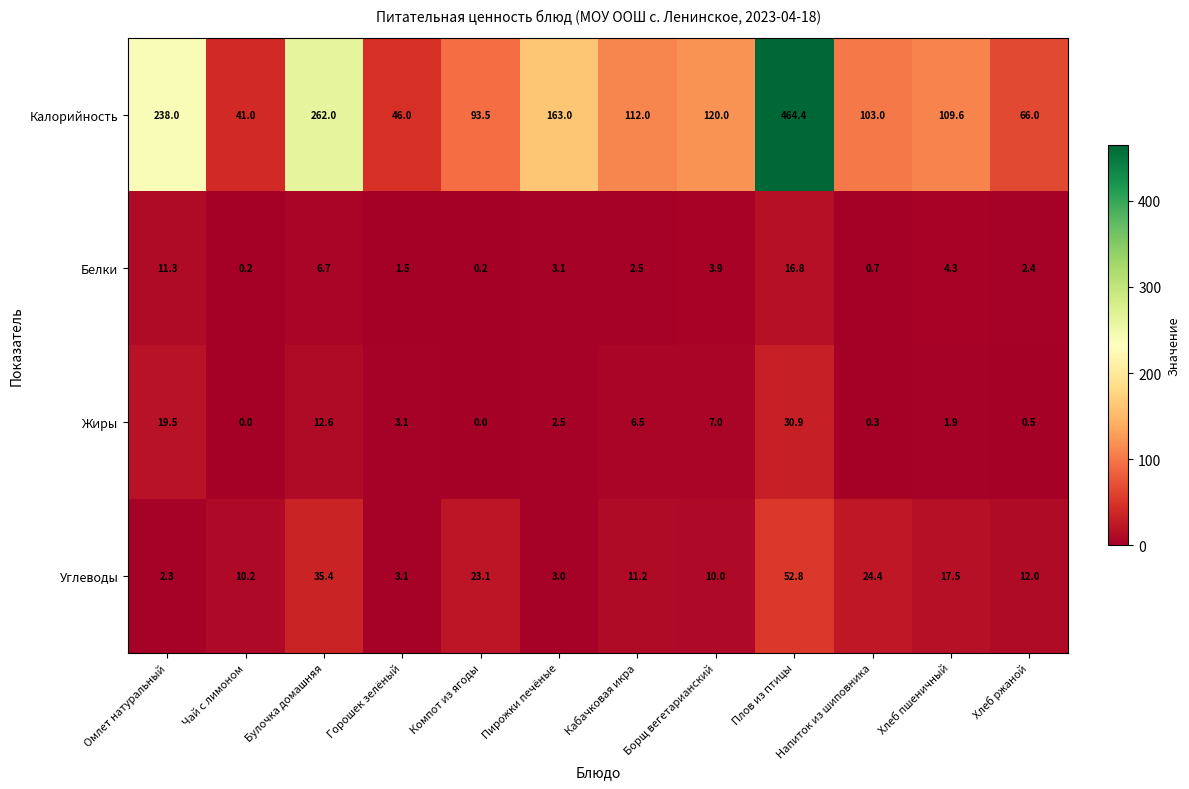

True or false: Углеводы has a value of 3.1 at Горошек зелёный.

True